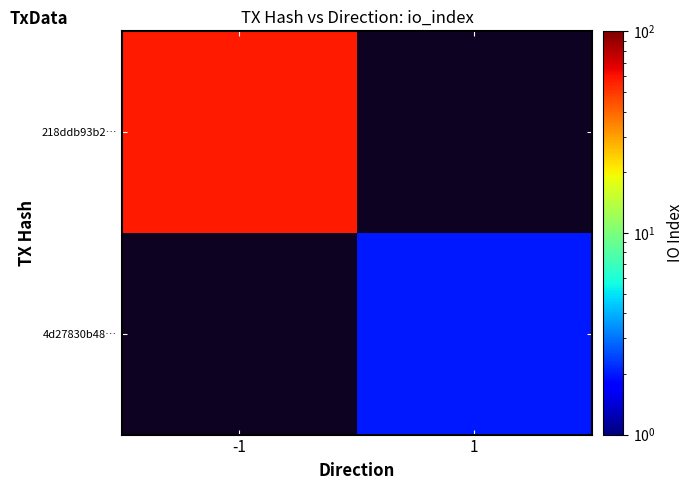

The 218ddb93b2… series shows 58.0 at -1. True or false?

True